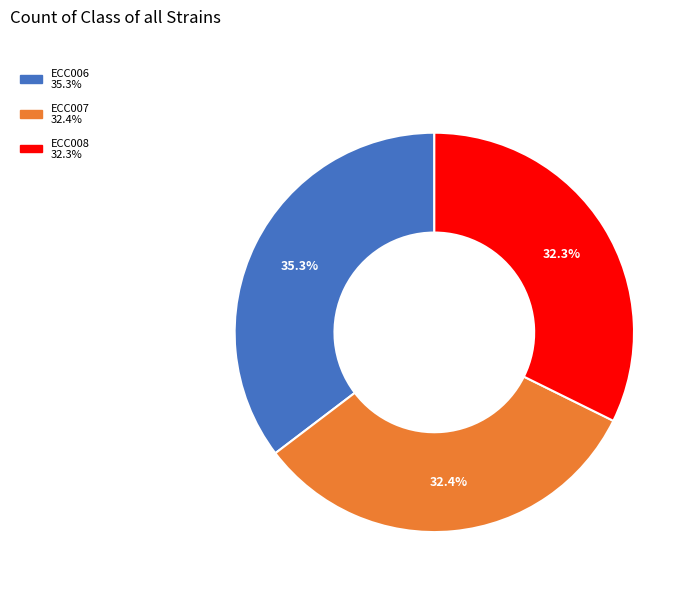

Is there any slice that represents more than half of the pie?

No